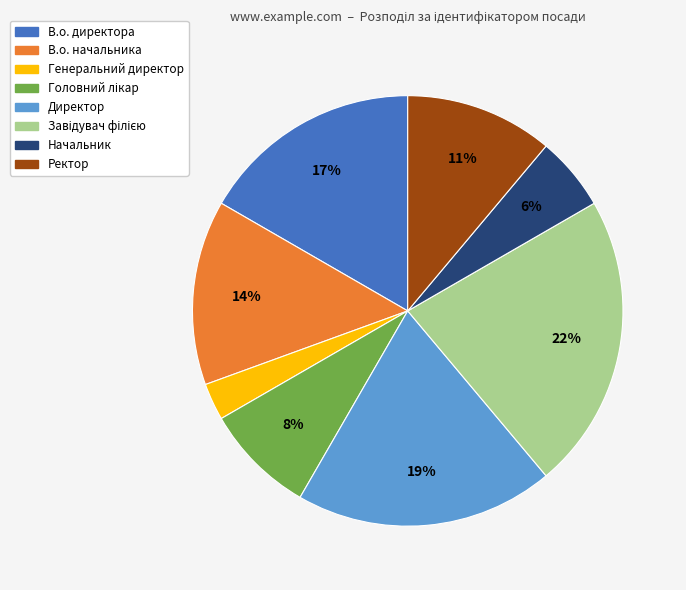

To the nearest percent, what portion does Генеральний директор represent?

3%